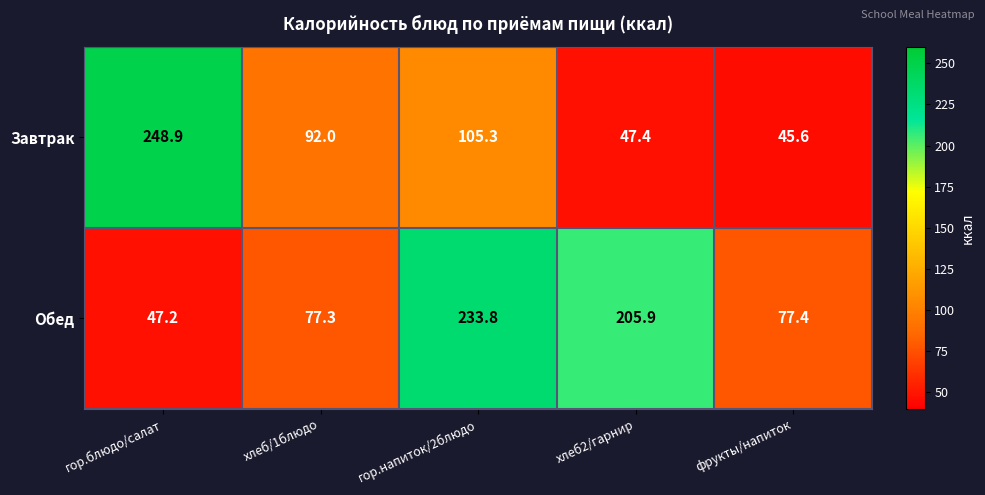

What is the difference between the maximum and minimum values in the Завтрак series?

203.3